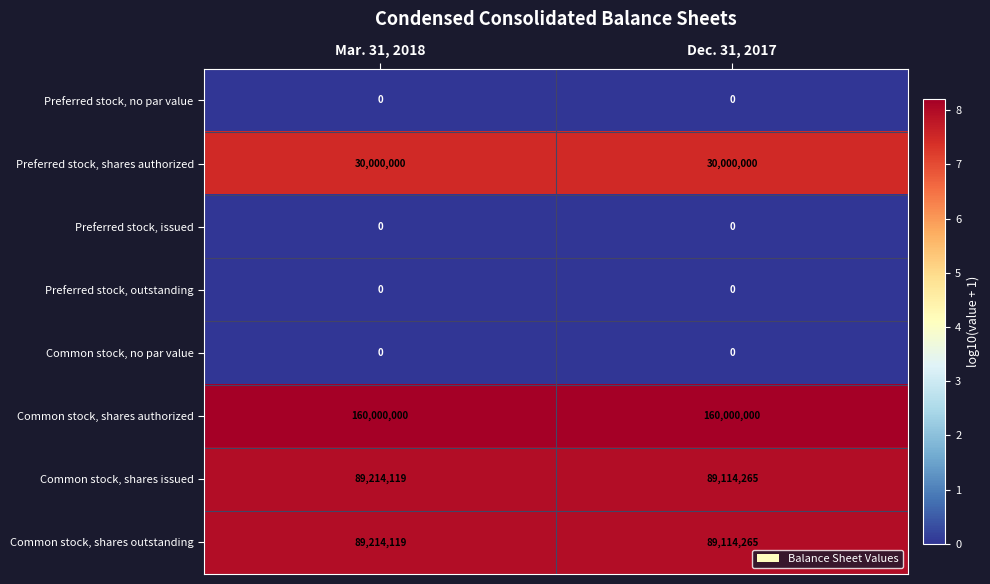

The Common stock, shares outstanding series shows 53097092 at Dec. 31, 2017. True or false?

False